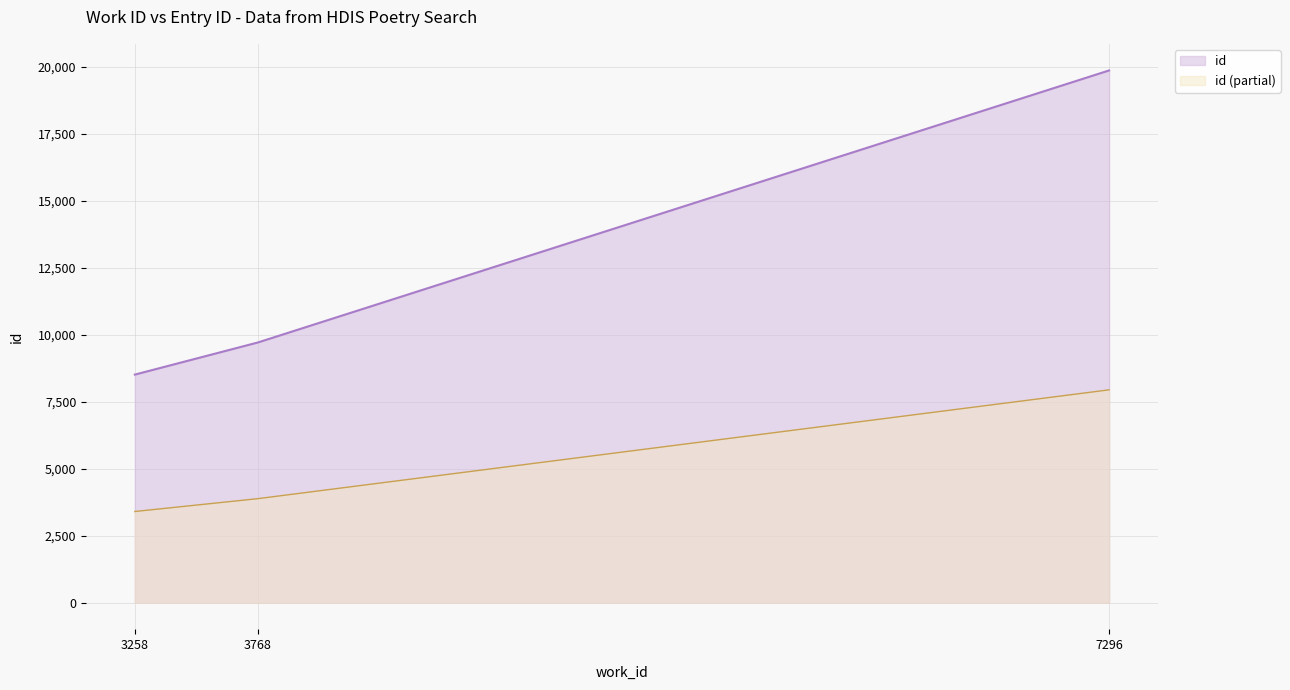

At which label does the data first exceed 3885?

3768